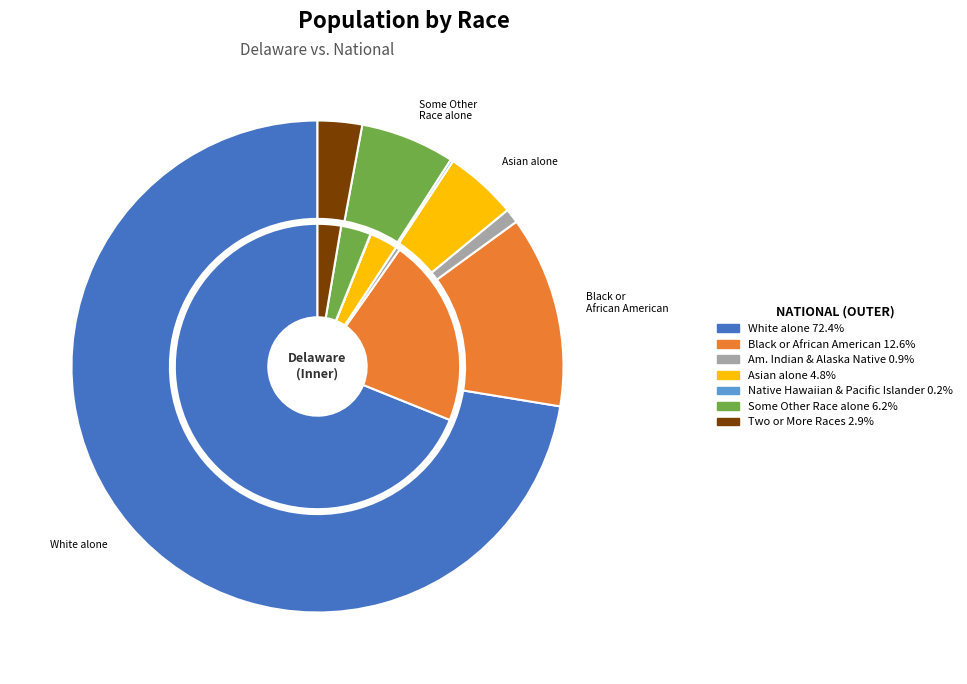

Which series has the widest spread of values?

national_values